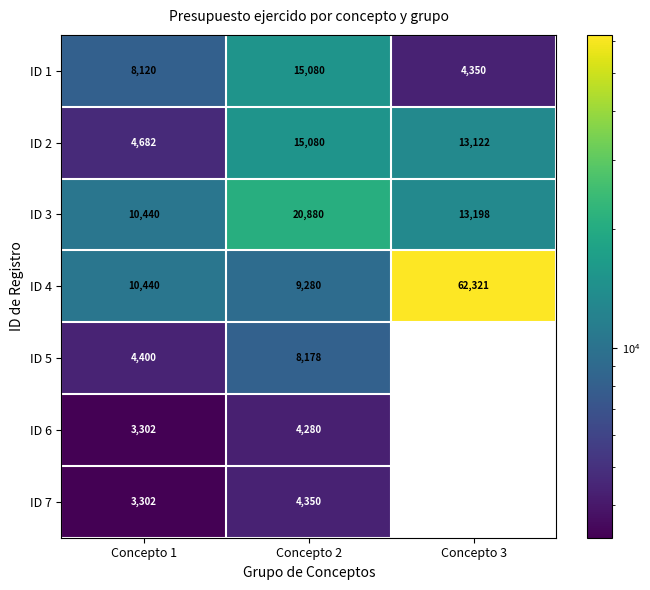

What is the maximum value shown in the chart?

62321.1